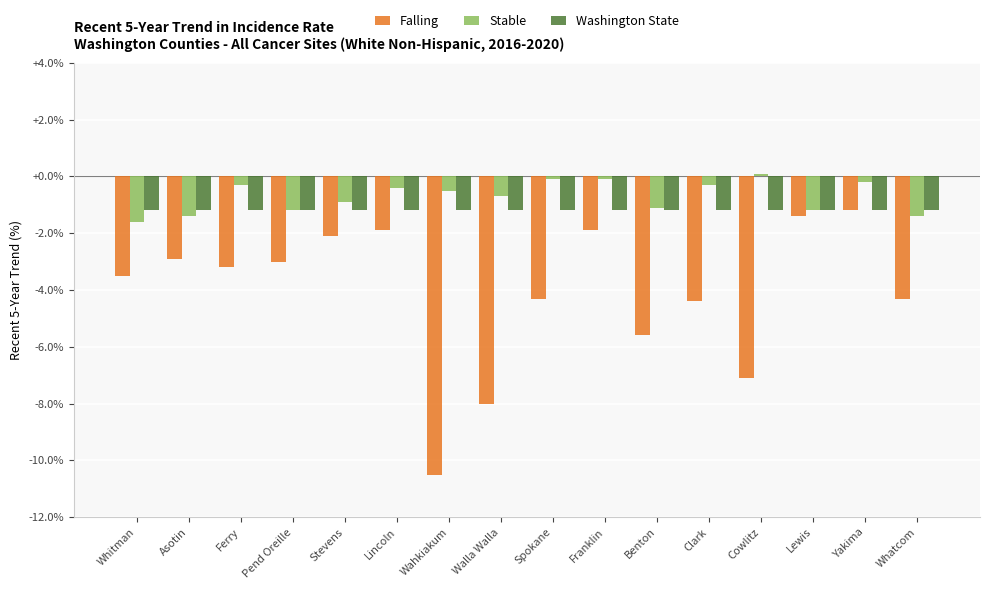

What is the spread (max minus min) of values at Asotin?

1.7